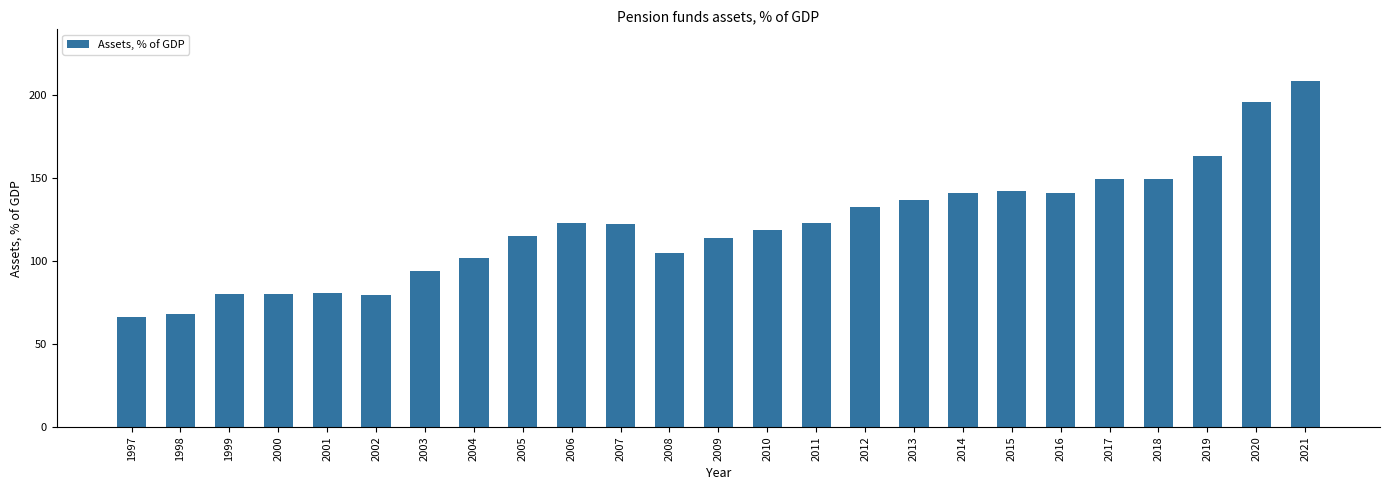

What is the smallest value displayed?

66.0